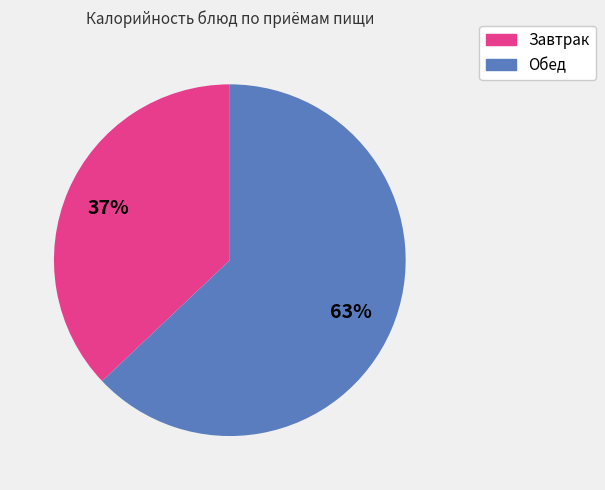

To the nearest percent, what is the average slice percentage?

50%